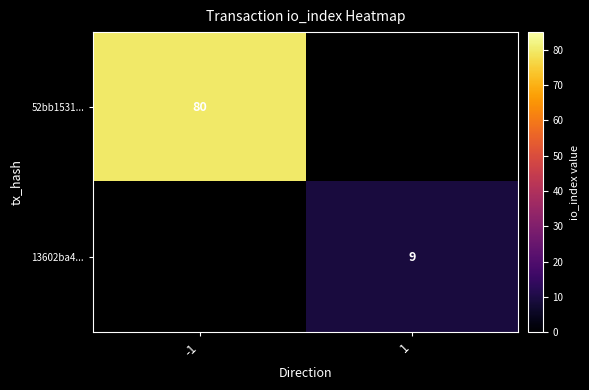

At how many categories does at least one series exceed 71?

1